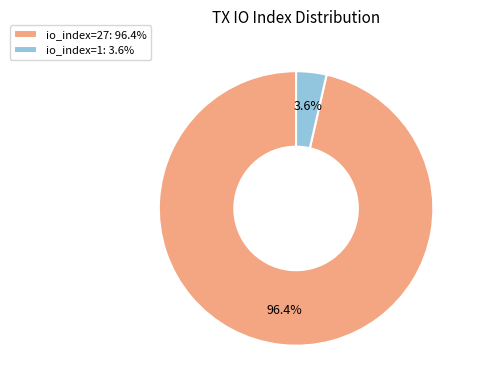

Rank the categories by value from highest to lowest.

io_index=27, io_index=1